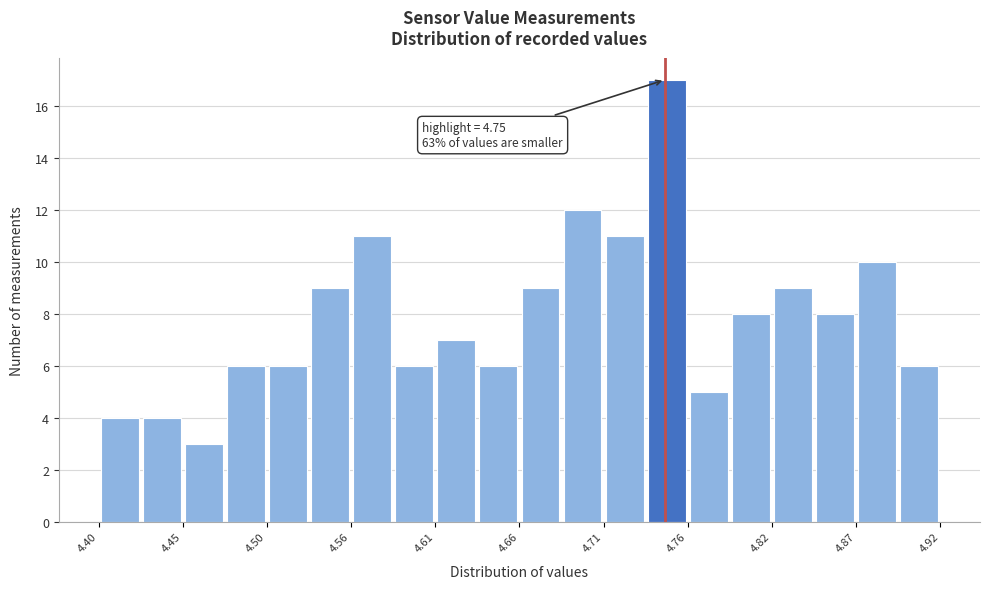

Around what value on the x-axis is the tallest bar? Give the approximate position of its centre, as read against the axis.

4.75